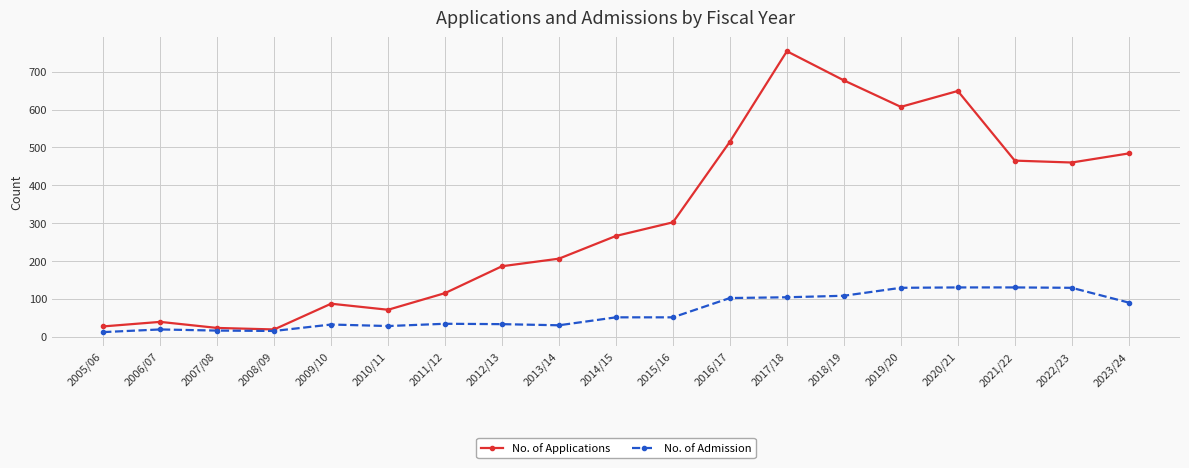

How many values in the No. of Admission series are below 51?

9